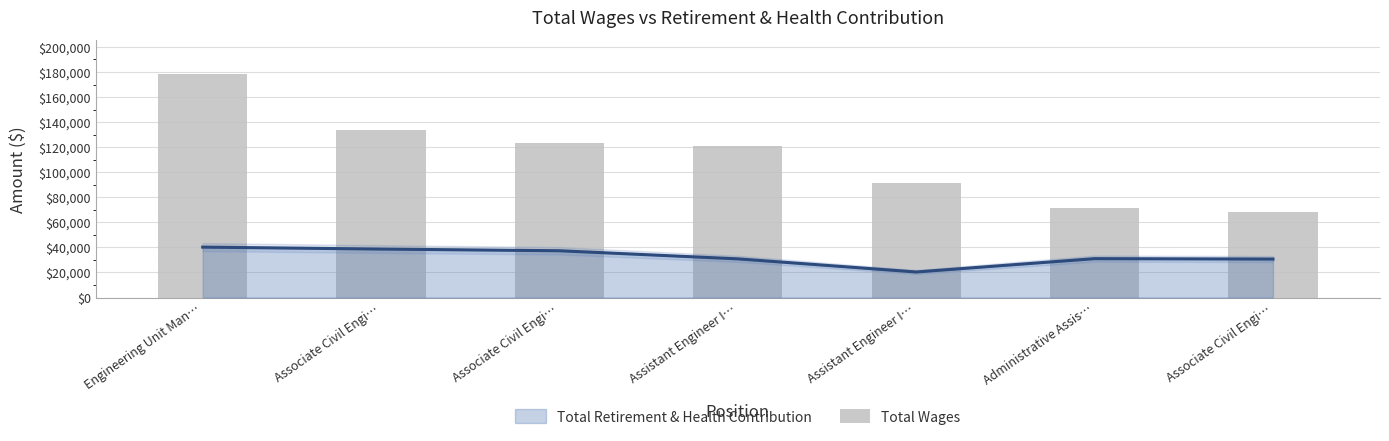

Reading left to right, extract all data points from this chart.

Engineering Unit Man…=178623.3	Associate Civil Engi…=133672.0	Associate Civil Engi…=123280.0	Assistant Engineer I…=120619.0	Assistant Engineer I…=91433.0	Administrative Assis…=71618.4	Associate Civil Engi…=67983.0